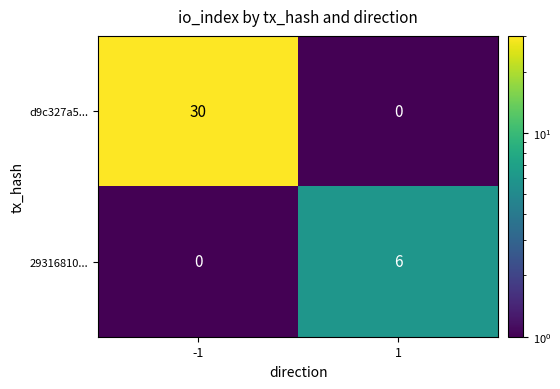

At how many categories does at least one series exceed 18?

1